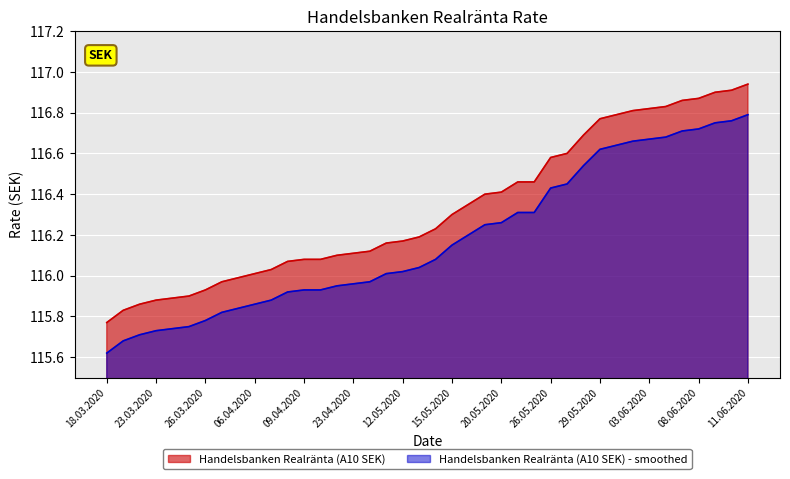

At which category does the chart reach its minimum across all series?

18.03.2020